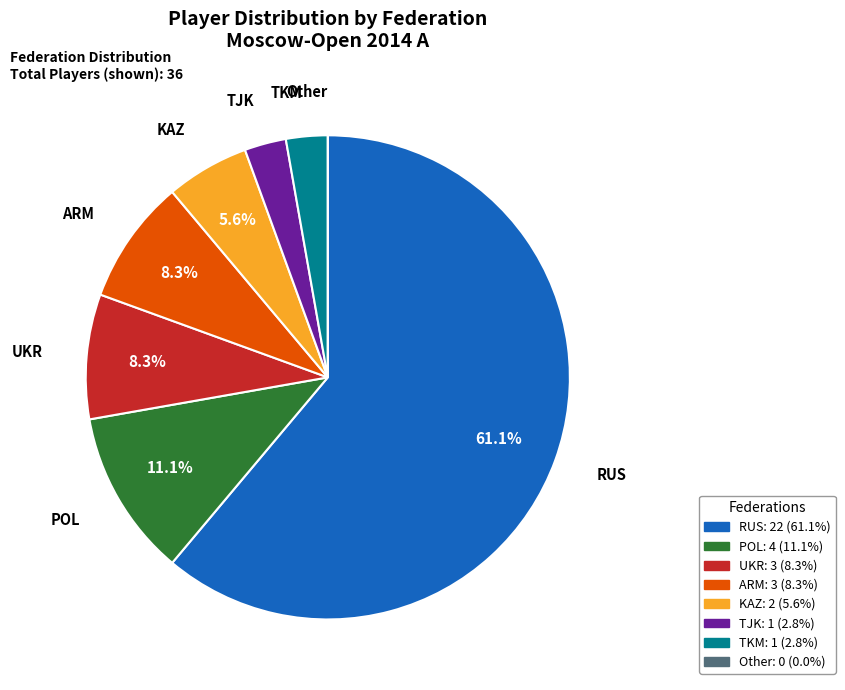

To the nearest percent, what percentage of the pie is TJK?

3%